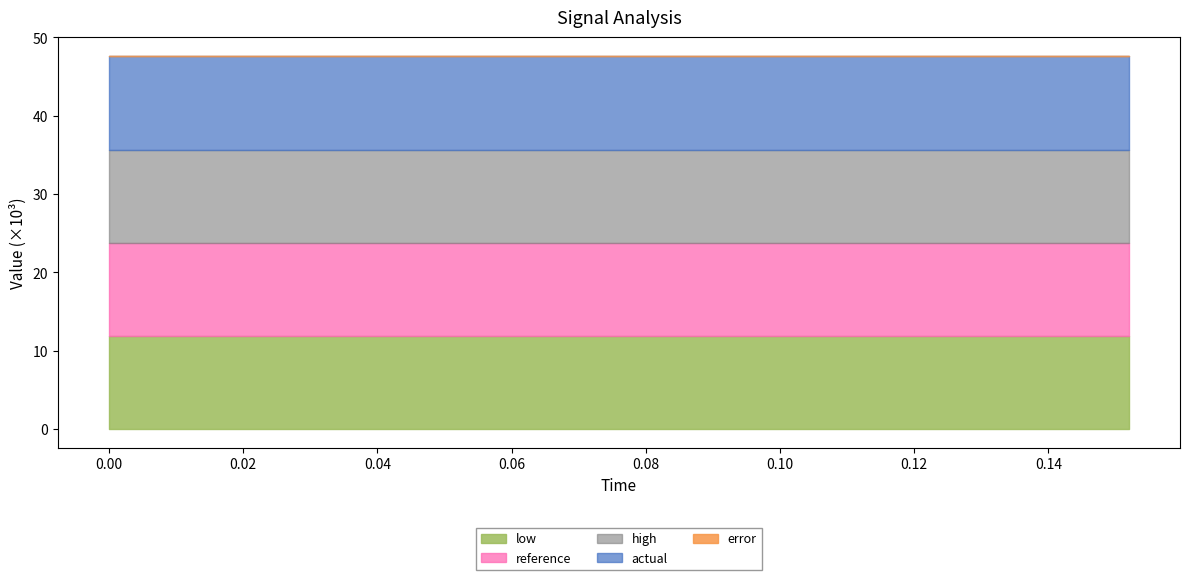

Is the value of error at 0.104 greater than the value of low at 0.056?

No